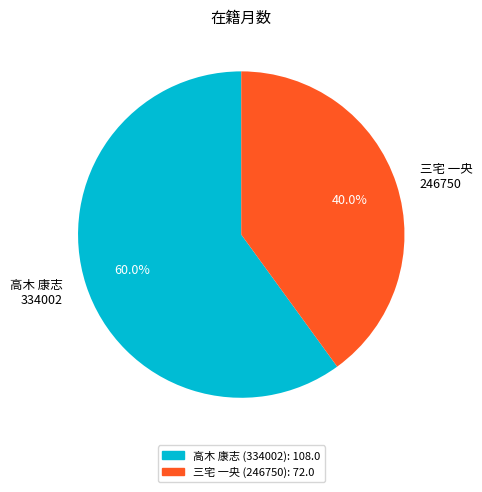

What is the largest slice in the pie chart?

高木 康志 334002